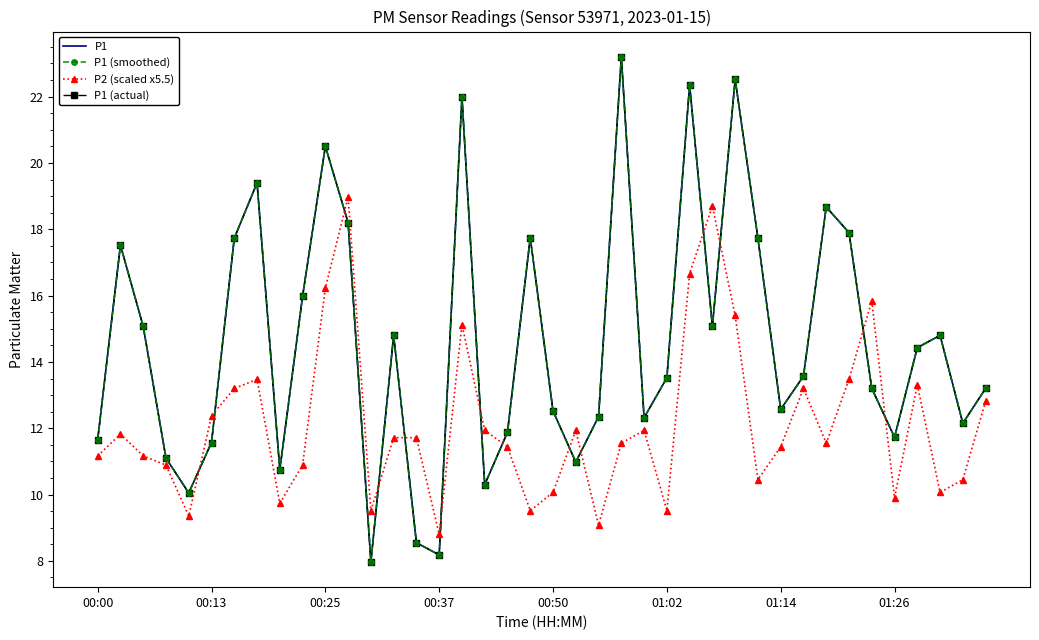

What is the highest value of the P2 (scaled x5.5) series?

19.0